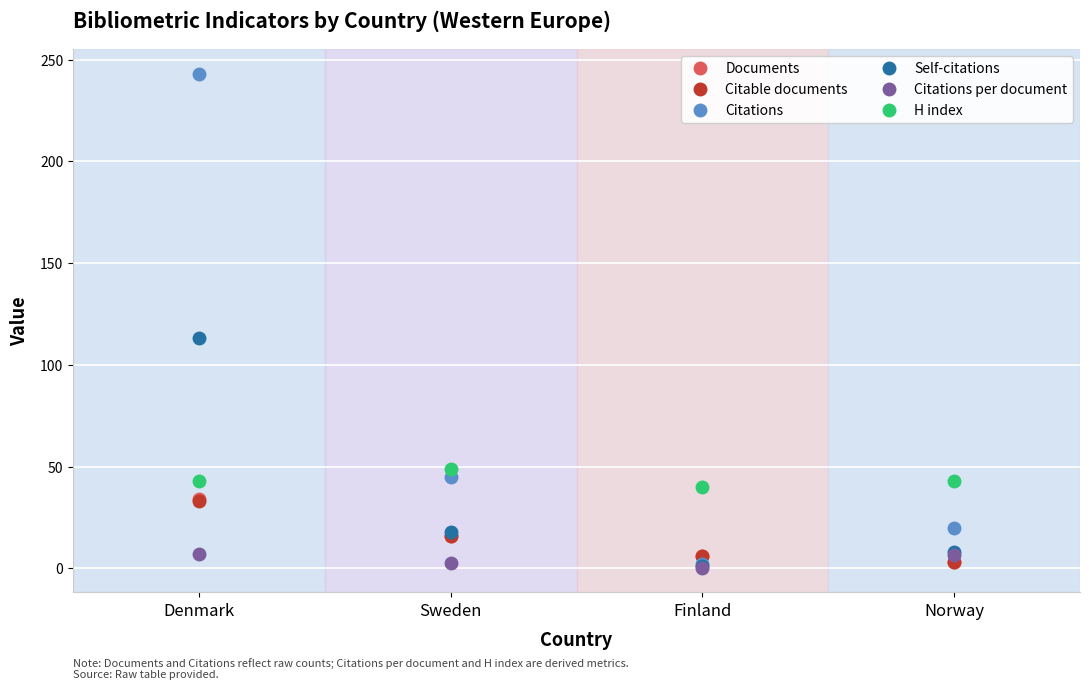

What is the minimum value for Citations per document?

0.3